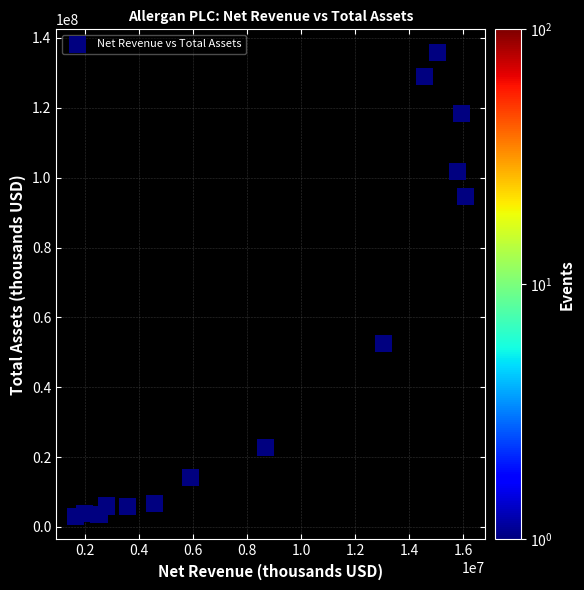

What Y value in the scatter plot is closest to 69460366?

52529100